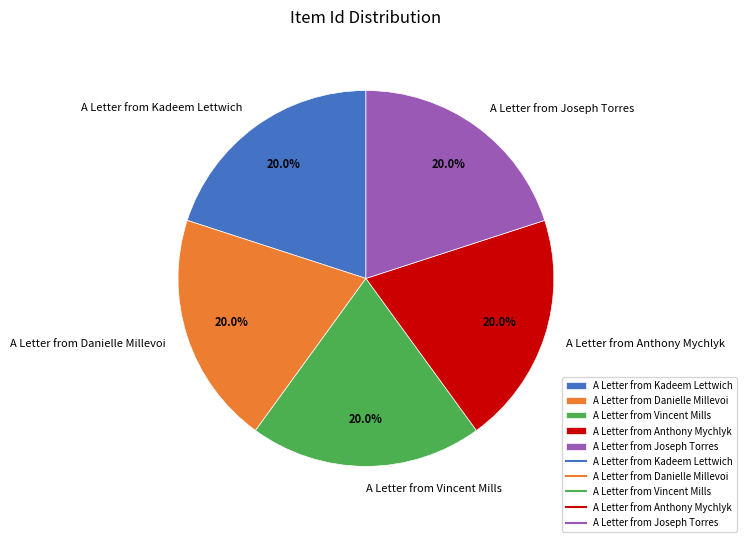

Approximately how many times larger is the value at A Letter from Danielle Millevoi compared to A Letter from Kadeem Lettwich?

1.0